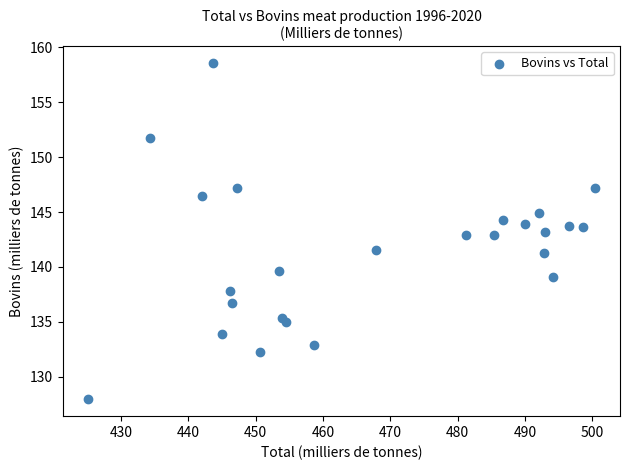

List the coordinates of all points as (Y, X) pairs, reading left to right.

(127.9, 425.2)  (151.8, 434.4)  (146.5, 442.1)  (158.6, 443.6)  (133.9, 444.9)  (137.8, 446.1)  (136.7, 446.6)  (147.2, 447.3)  (132.3, 450.7)  (139.6, 453.4)  (135.4, 453.9)  (134.9, 454.5)  (132.9, 458.7)  (141.6, 467.9)  (142.9, 481.2)  (142.9, 485.4)  (144.3, 486.8)  (143.9, 489.9)  (144.9, 492.1)  (141.2, 492.8)  (143.2, 492.9)  (139.1, 494.2)  (143.7, 496.5)  (143.7, 498.6)  (147.2, 500.4)